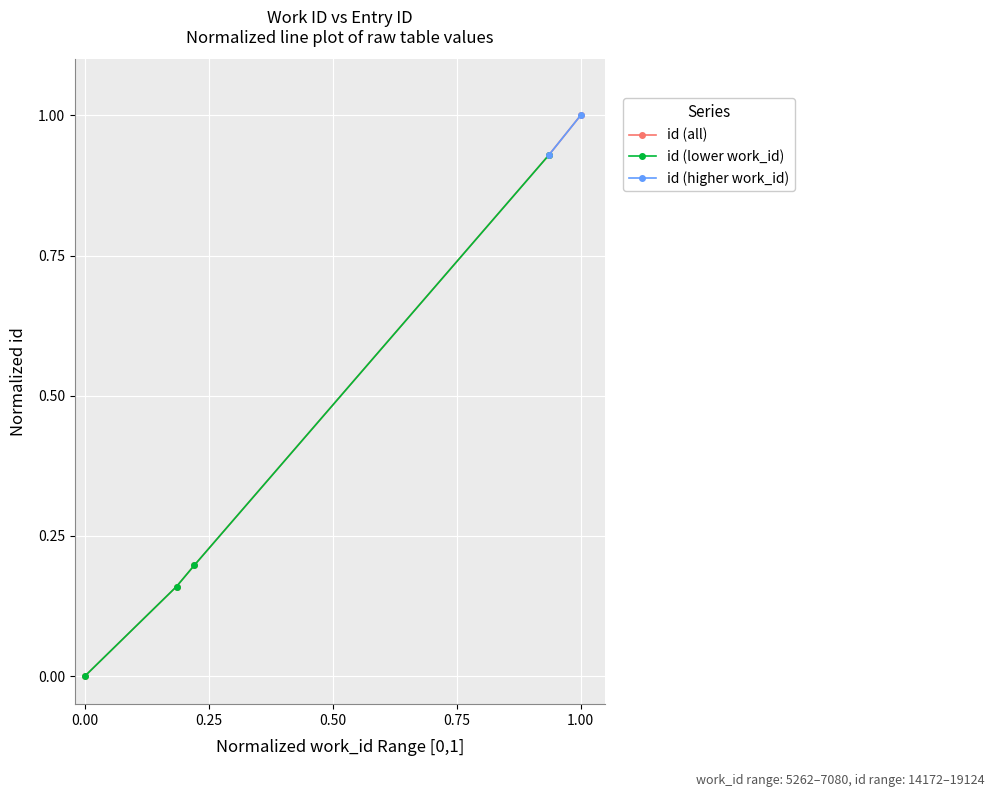

Count the number of categories in the chart.

5